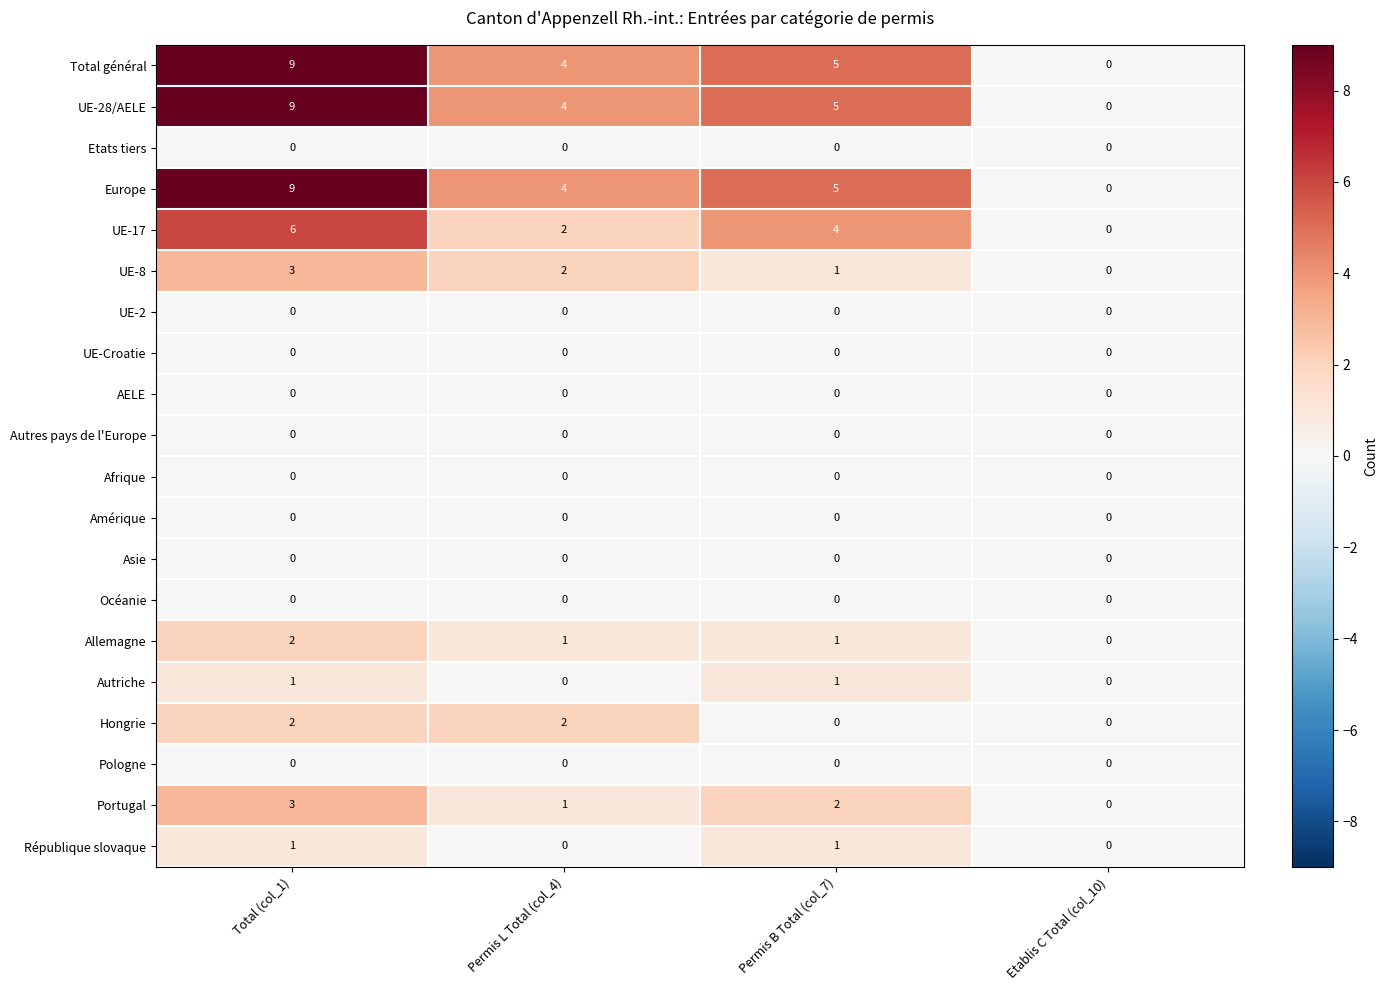

At which label does UE-8 reach its minimum?

Etablis C Total (col_10)